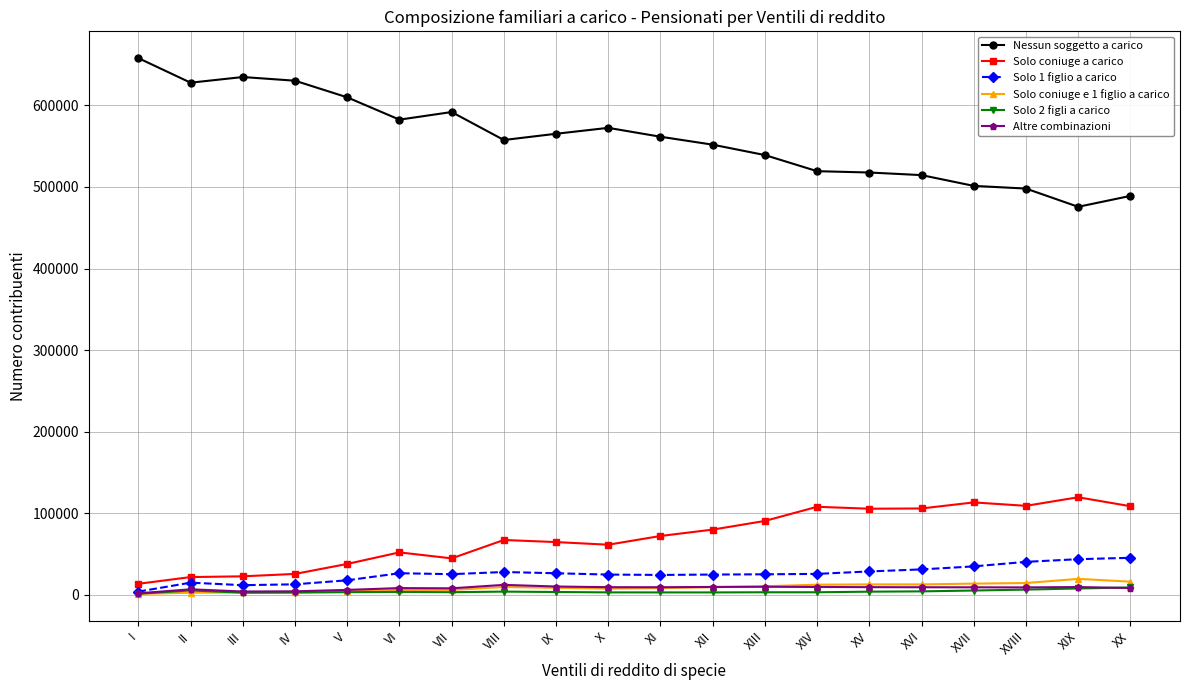

How many values in the Altre combinazioni series are below 9448?

10